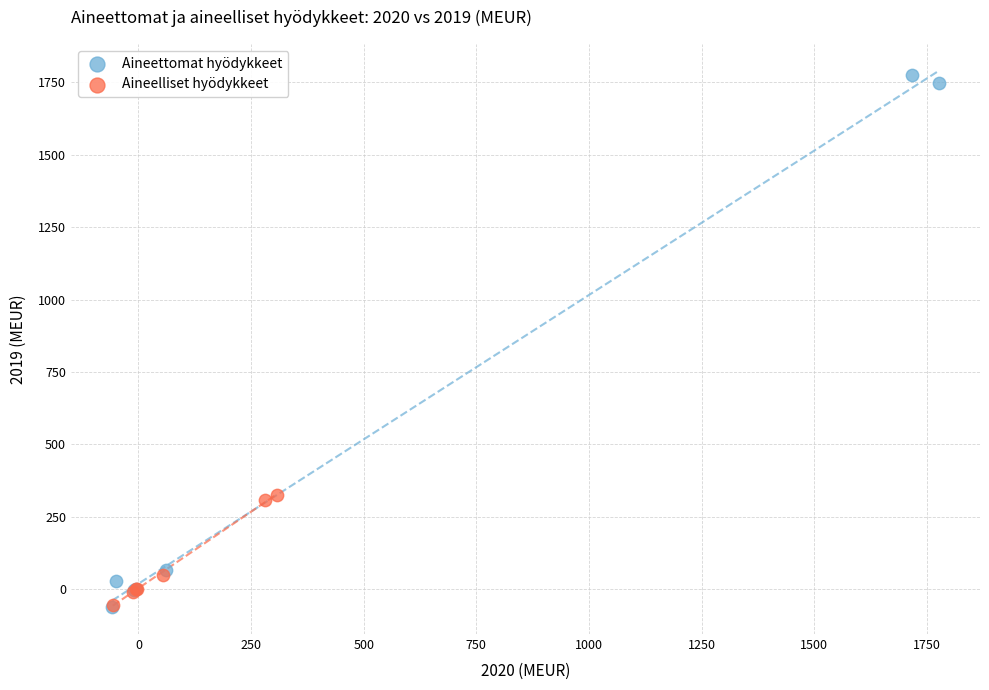

Which series contains the highest Y value?

Aineettomat hyödykkeet